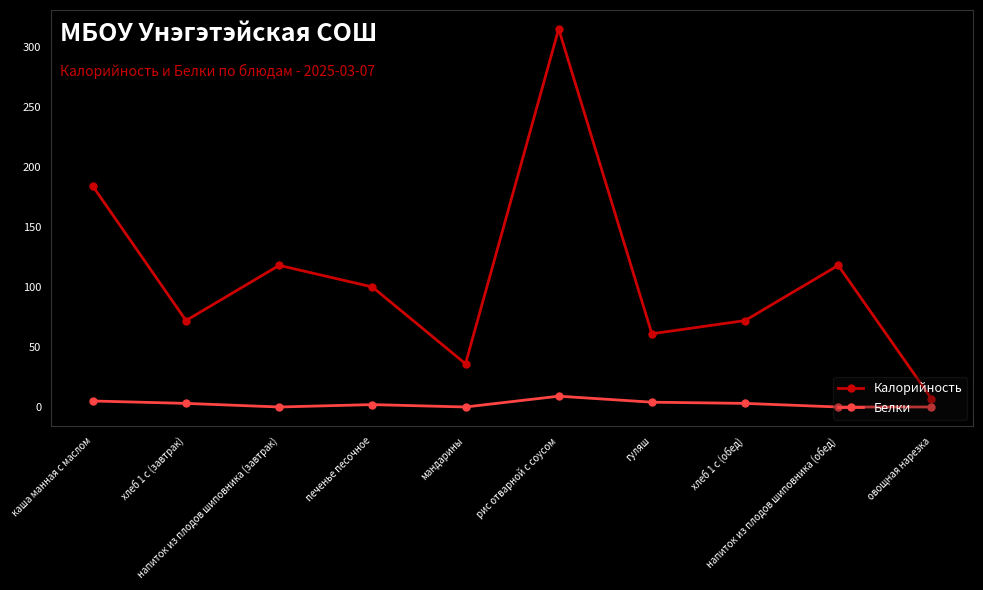

Is this an area chart (filled region under the line)?

No